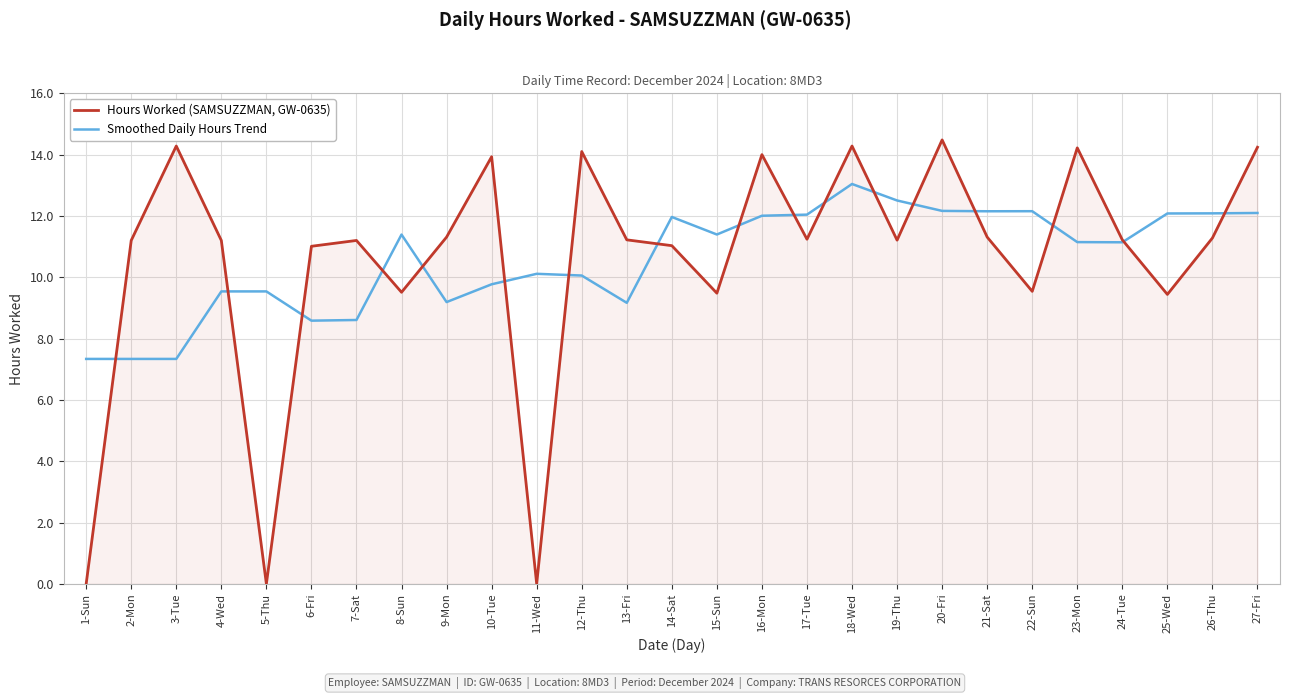

How many intersections are there between Hours Worked (SAMSUZZMAN, GW-0635) and Smoothed Daily Hours Trend?

17